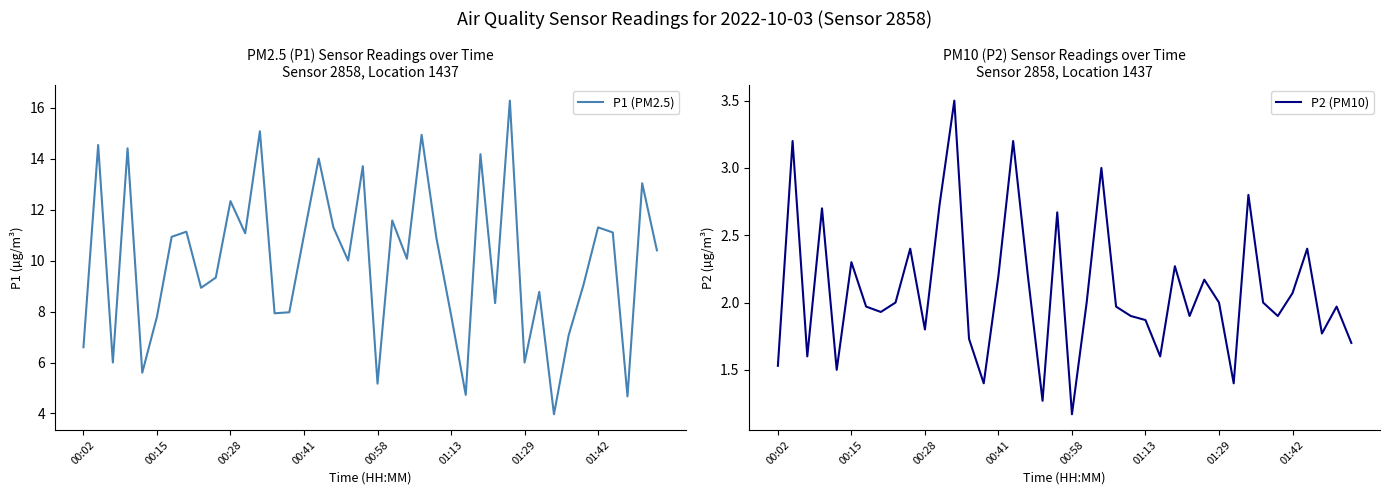

How many lines are shown in the chart?

2